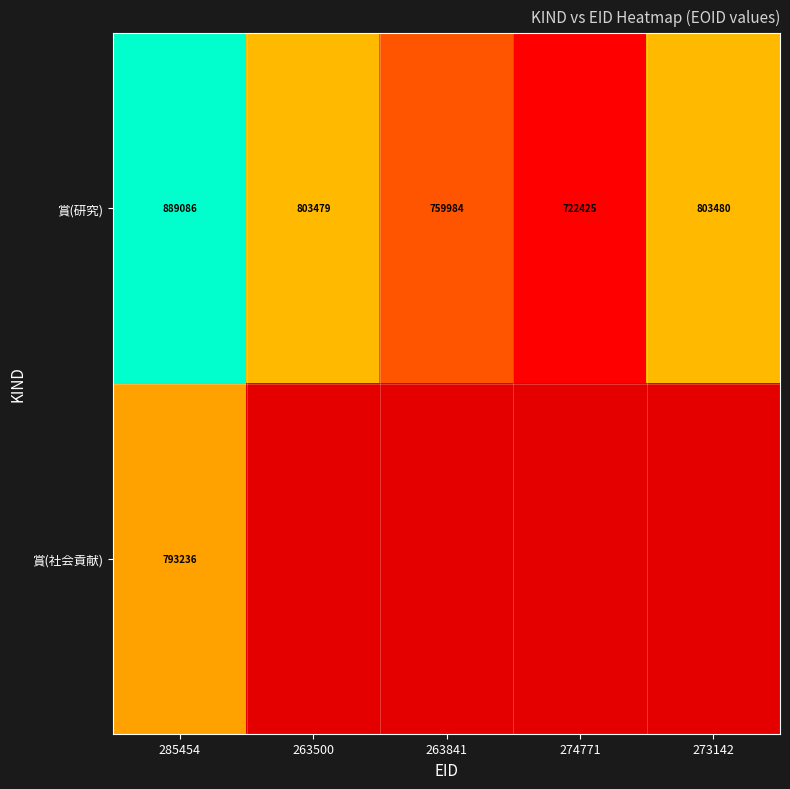

Rank the series at 285454 from lowest to highest value.

賞(社会貢献), 賞(研究)